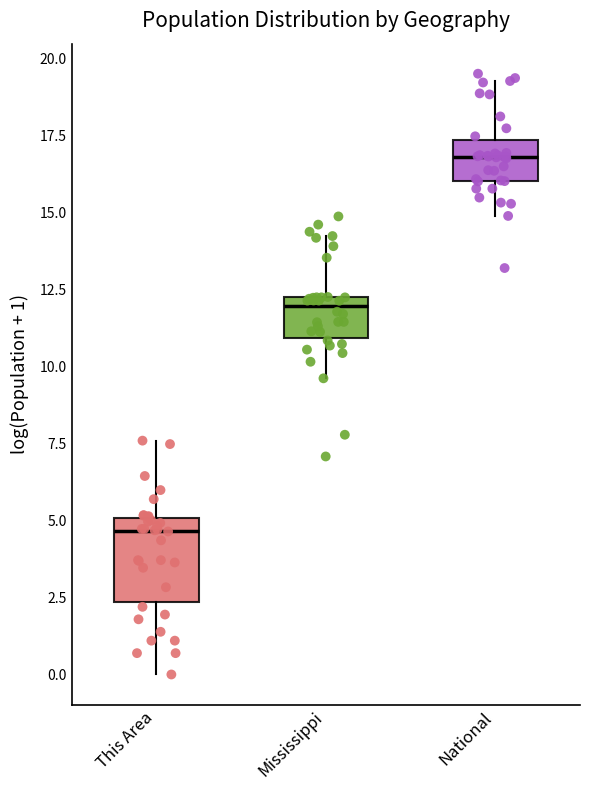

Where is the upper edge of the box for This Area on the y-axis? The values are not printed on the chart, so give them approximately, as read against the axis.

5.0